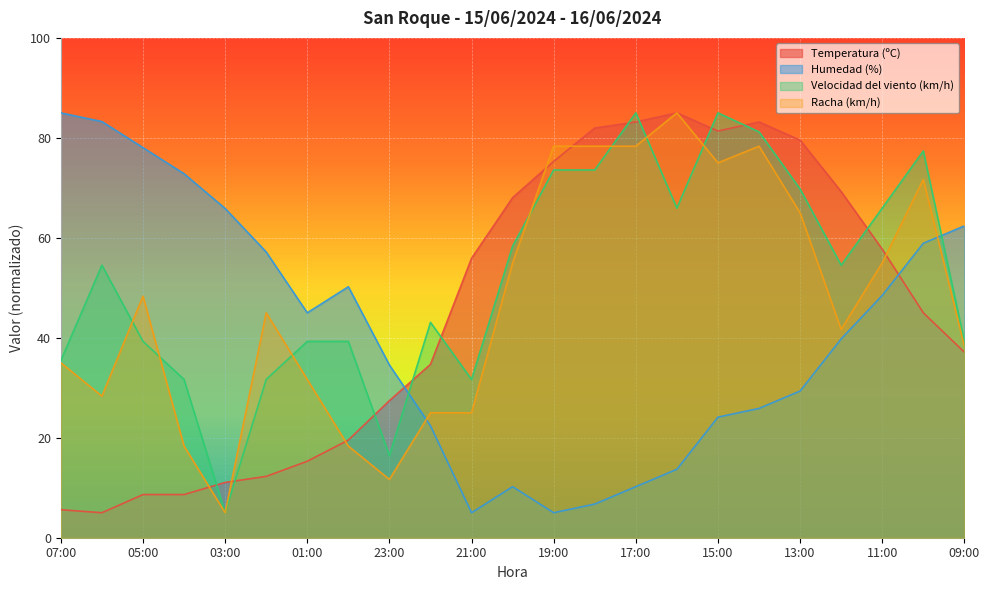

What are all the series names shown in the legend?

Temperatura (ºC), Humedad (%), Velocidad del viento (km/h), Racha (km/h)